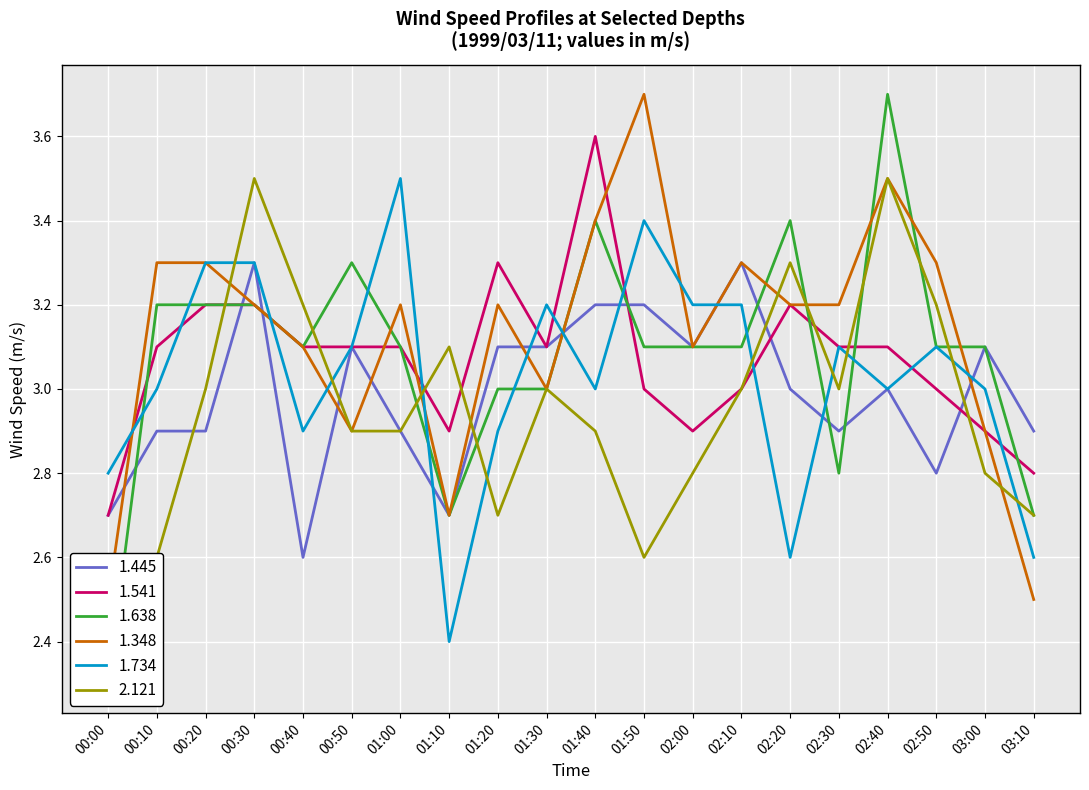

Rank the series at 01:00 from highest to lowest value.

1.734, 1.348, 1.541, 1.638, 1.445, 2.121